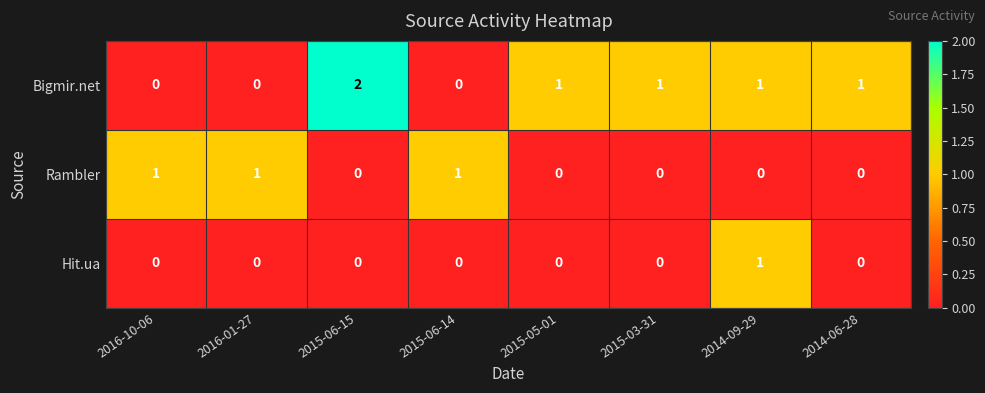

List the series in order of their overall mean, highest first.

Bigmir.net, Rambler, Hit.ua